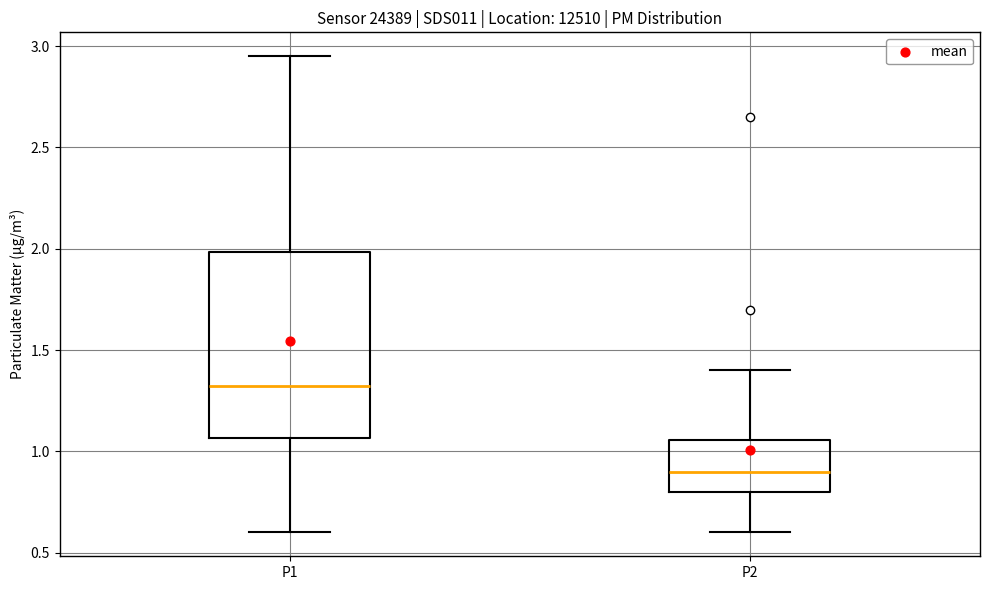

Which box is the tallest, from its lower edge to its upper edge?

P1